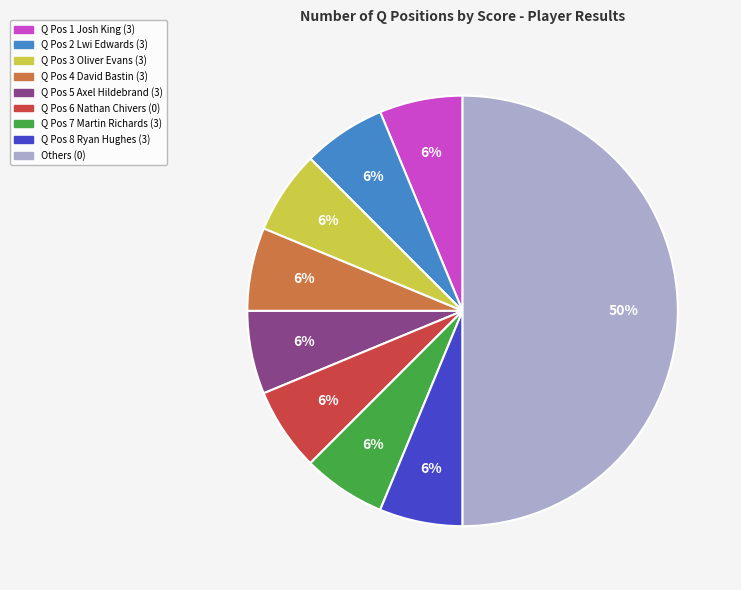

To the nearest percent, what is the average slice percentage?

11%